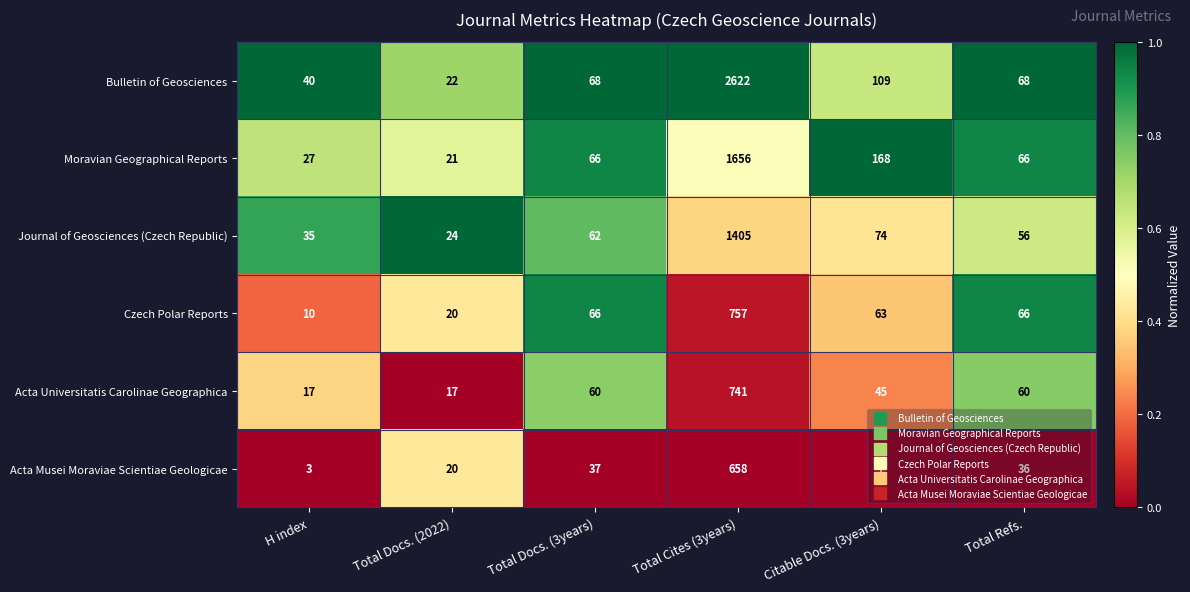

Which series has the largest range (max minus min)?

Bulletin of Geosciences